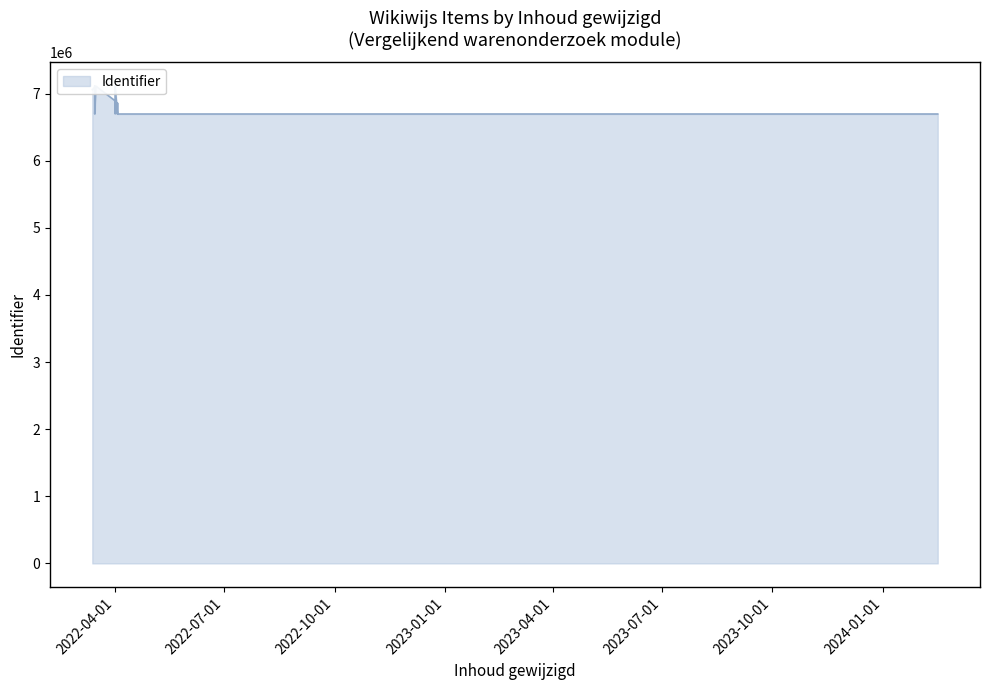

What is the difference between the second highest and second lowest values?

414533